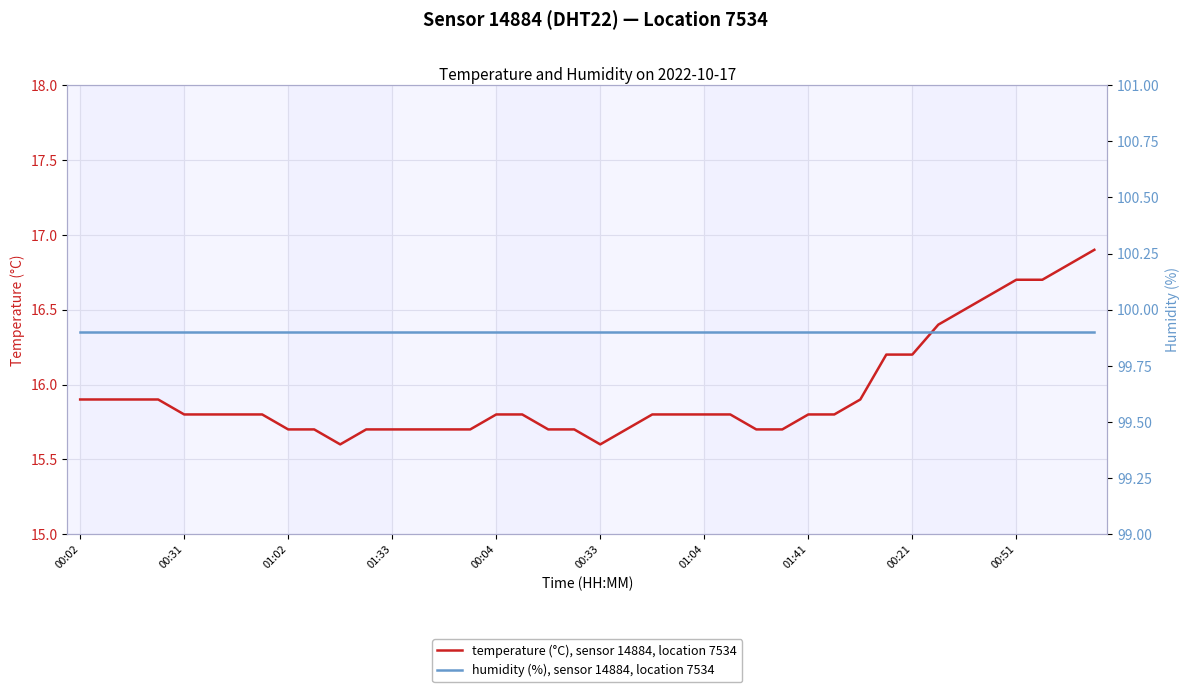

What is the minimum value for temperature (°C), sensor 14884, location 7534?

15.6